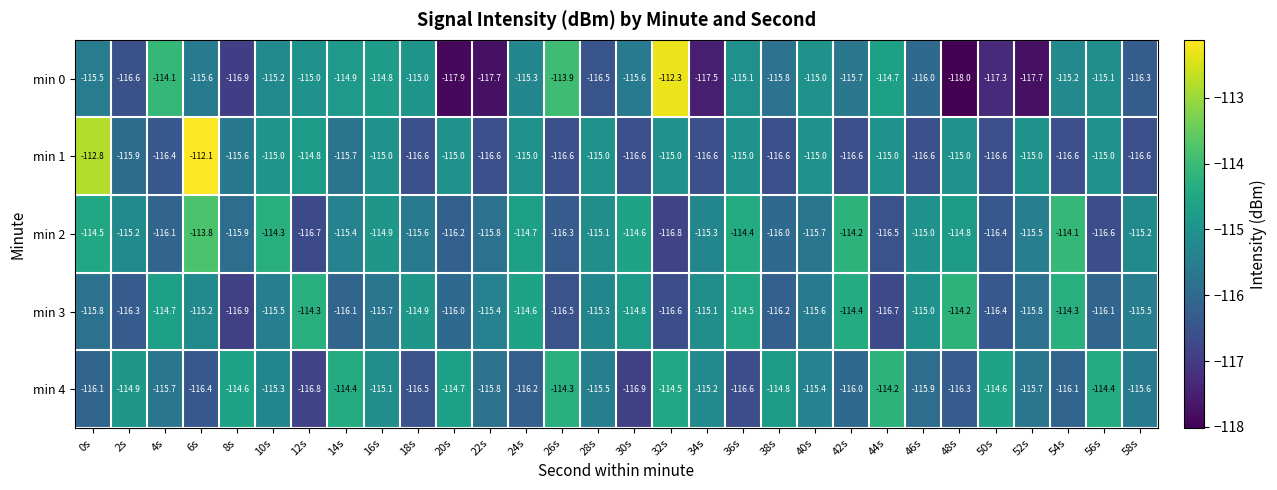

At 12s, list the series in order from largest to smallest.

min 3, min 1, min 0, min 2, min 4